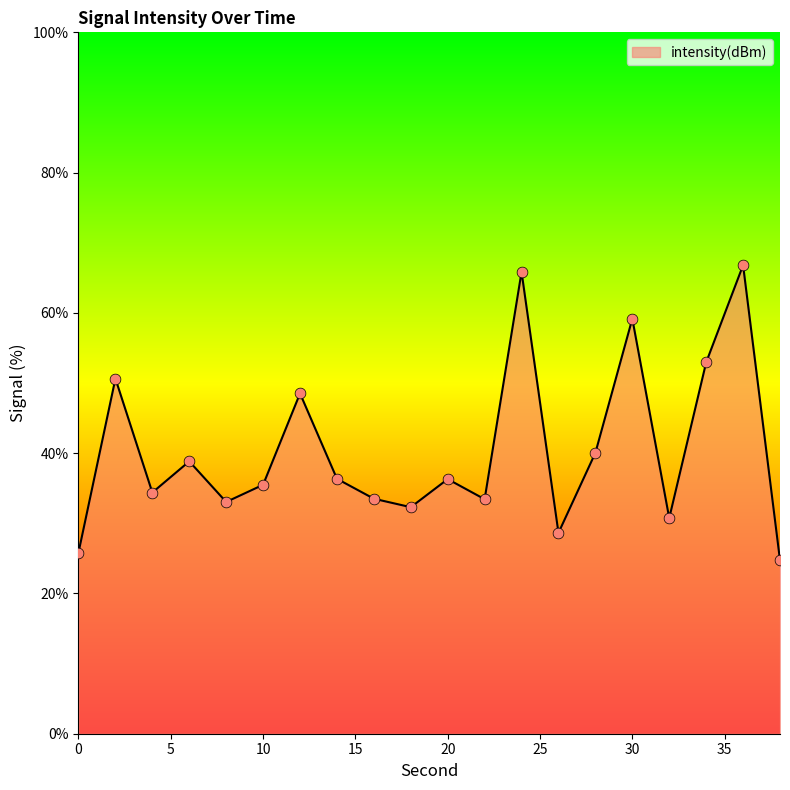

What is the smallest value displayed?

24.7